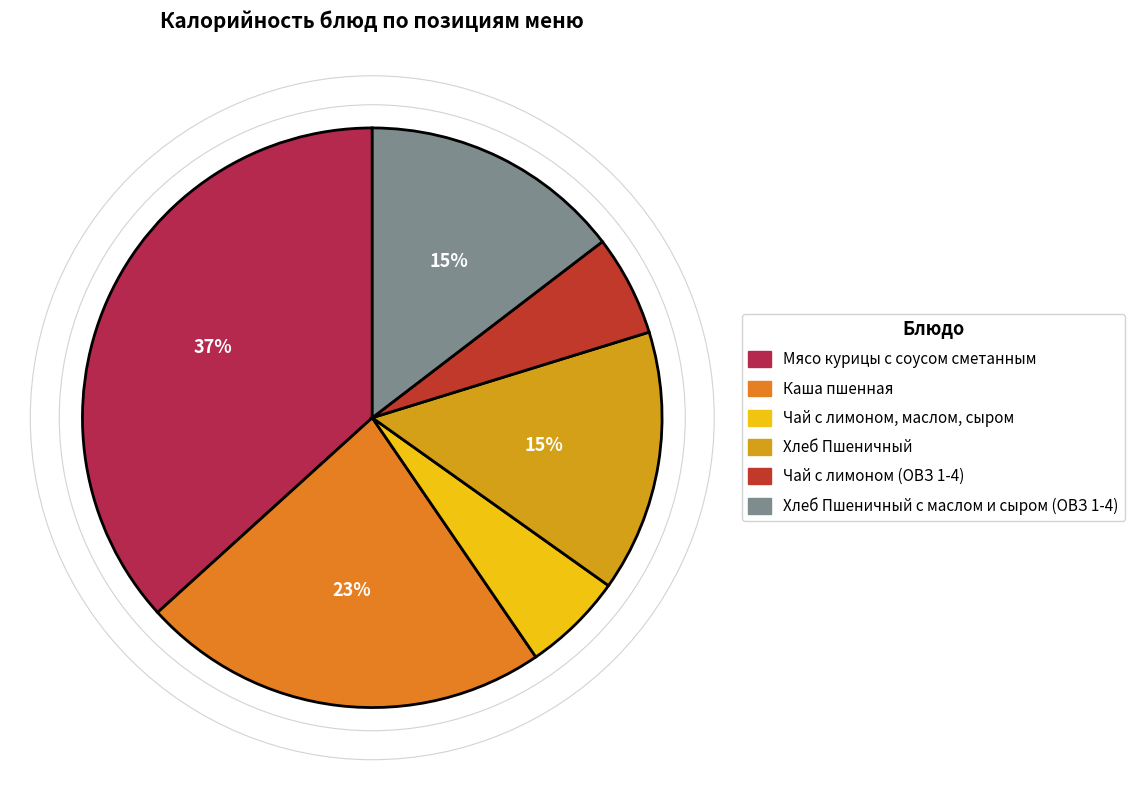

To the nearest percent, what is the average slice percentage?

17%